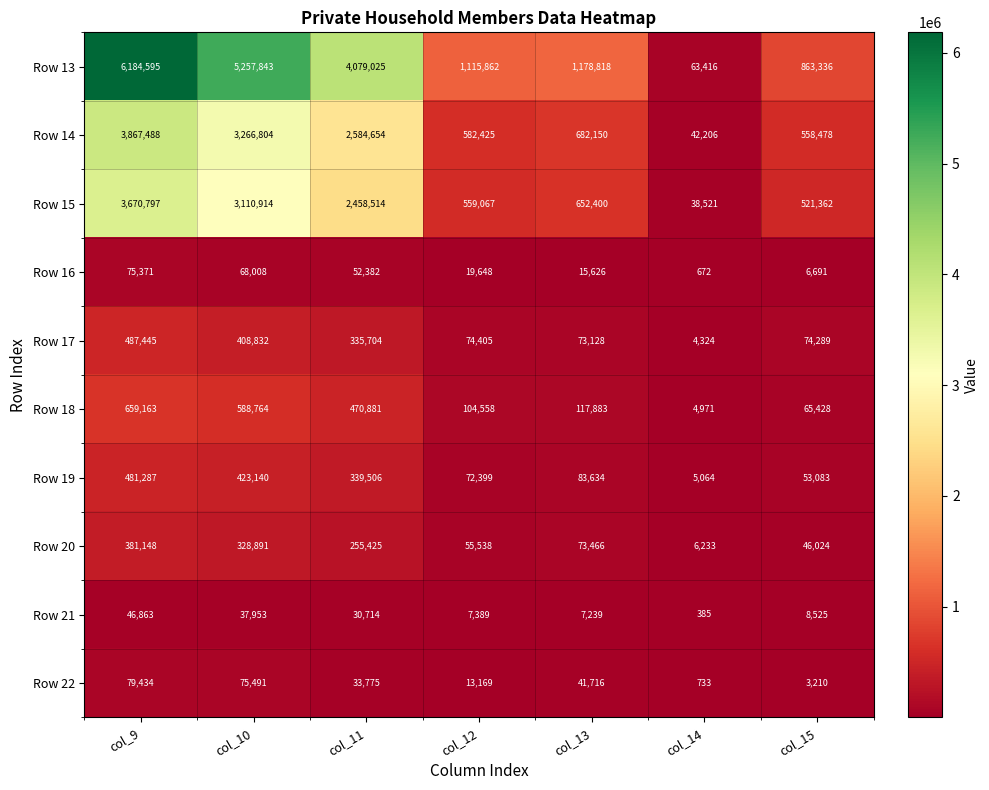

What is the highest value of the Row 17 series?

487445